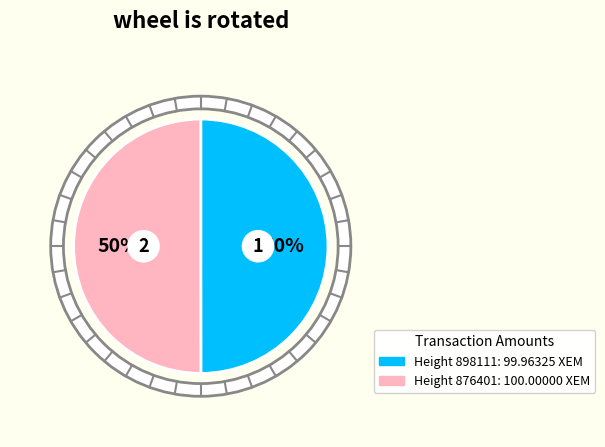

Is there any slice that represents more than half of the pie?

Yes